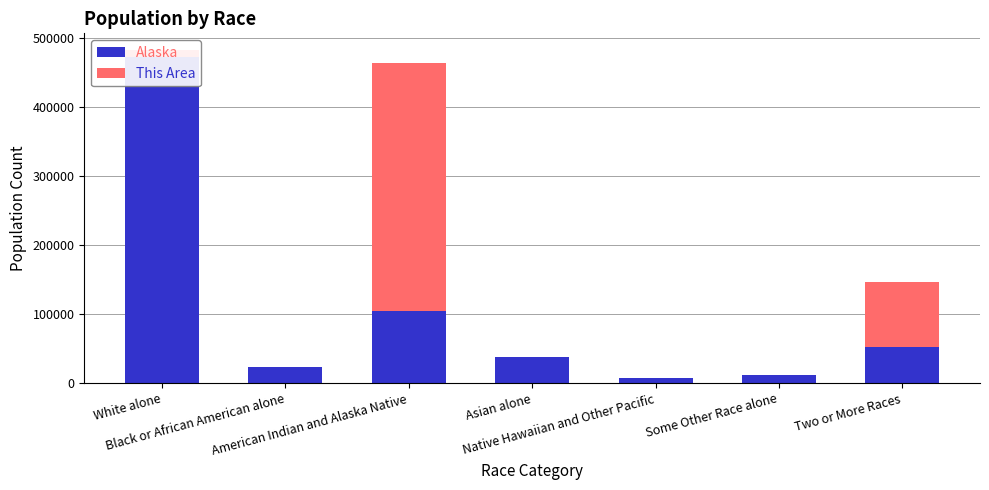

How many positive values does the This Area series have?

3